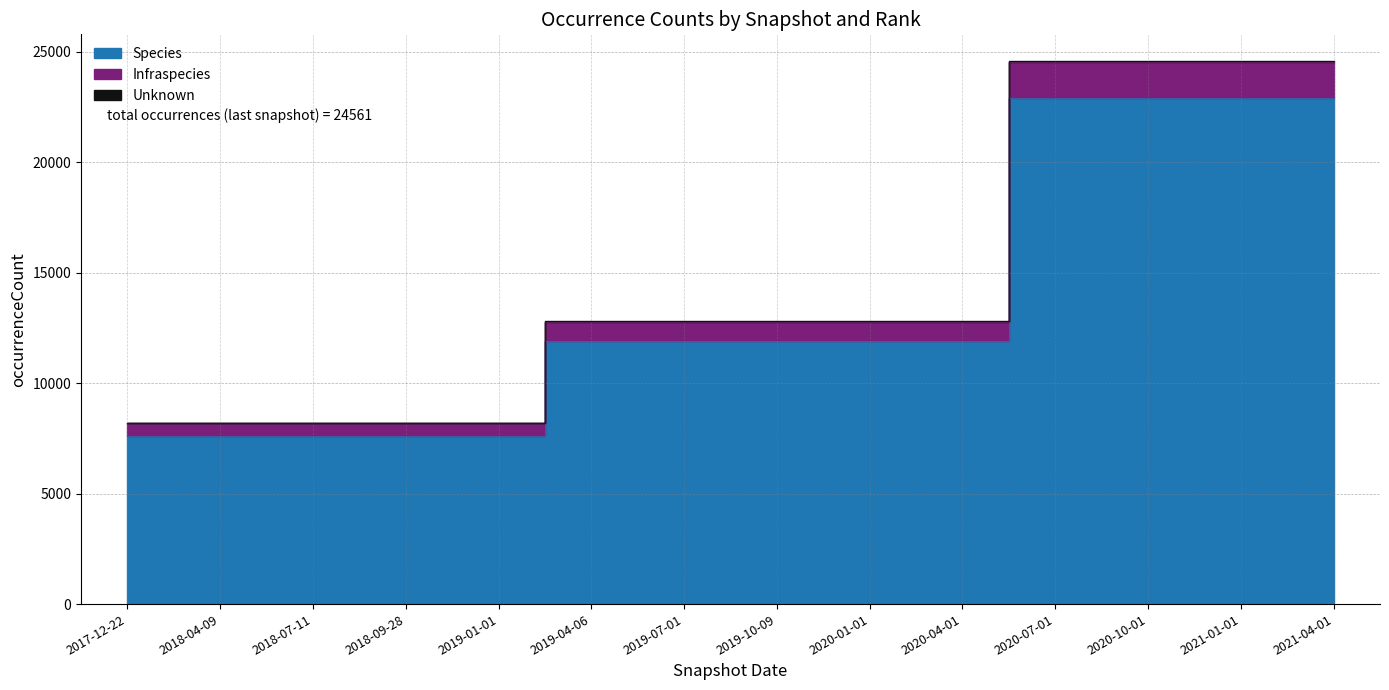

How many Species values are between 7629 and 22901?

14